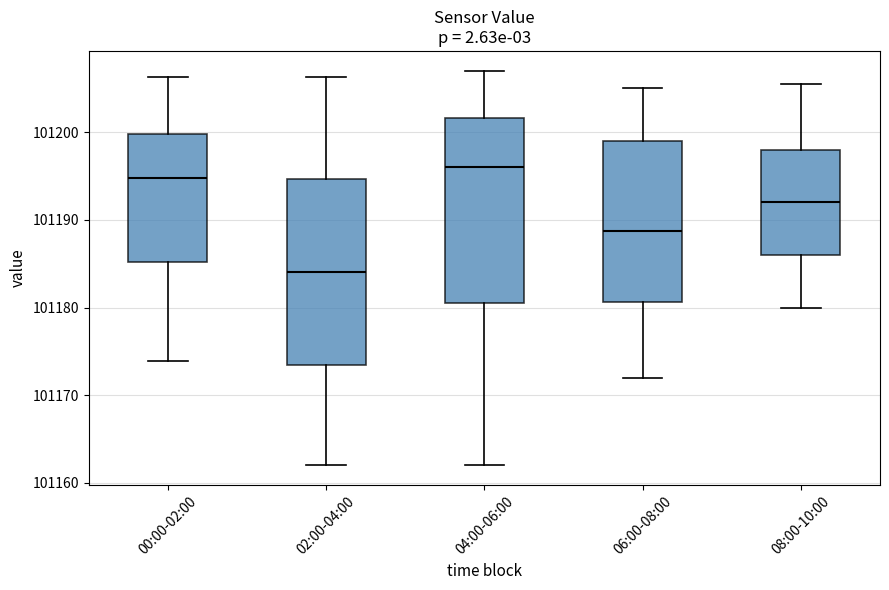

Which box has the highest median line?

04:00-06:00